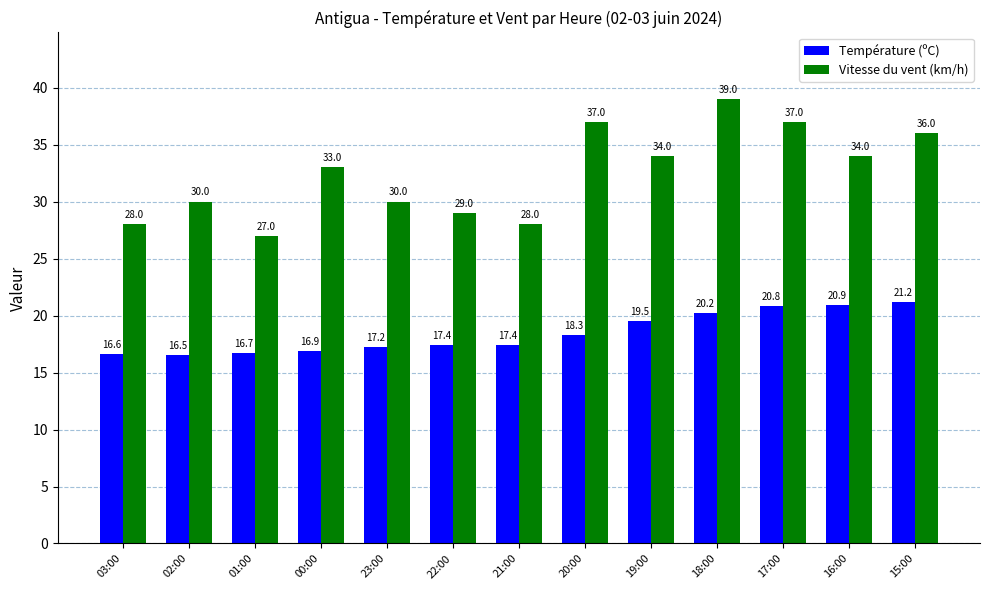

What is the smallest value displayed?

16.5